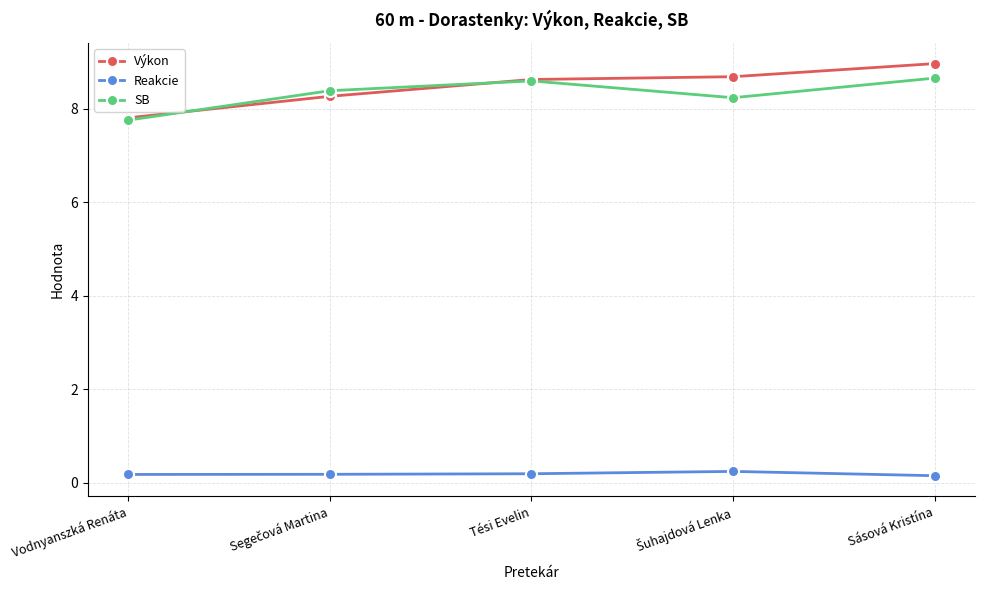

The value of SB at Tési Evelin is 8.6. True or false?

True